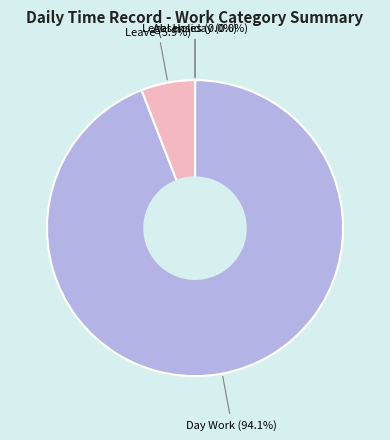

Is there any slice that represents more than half of the pie?

Yes